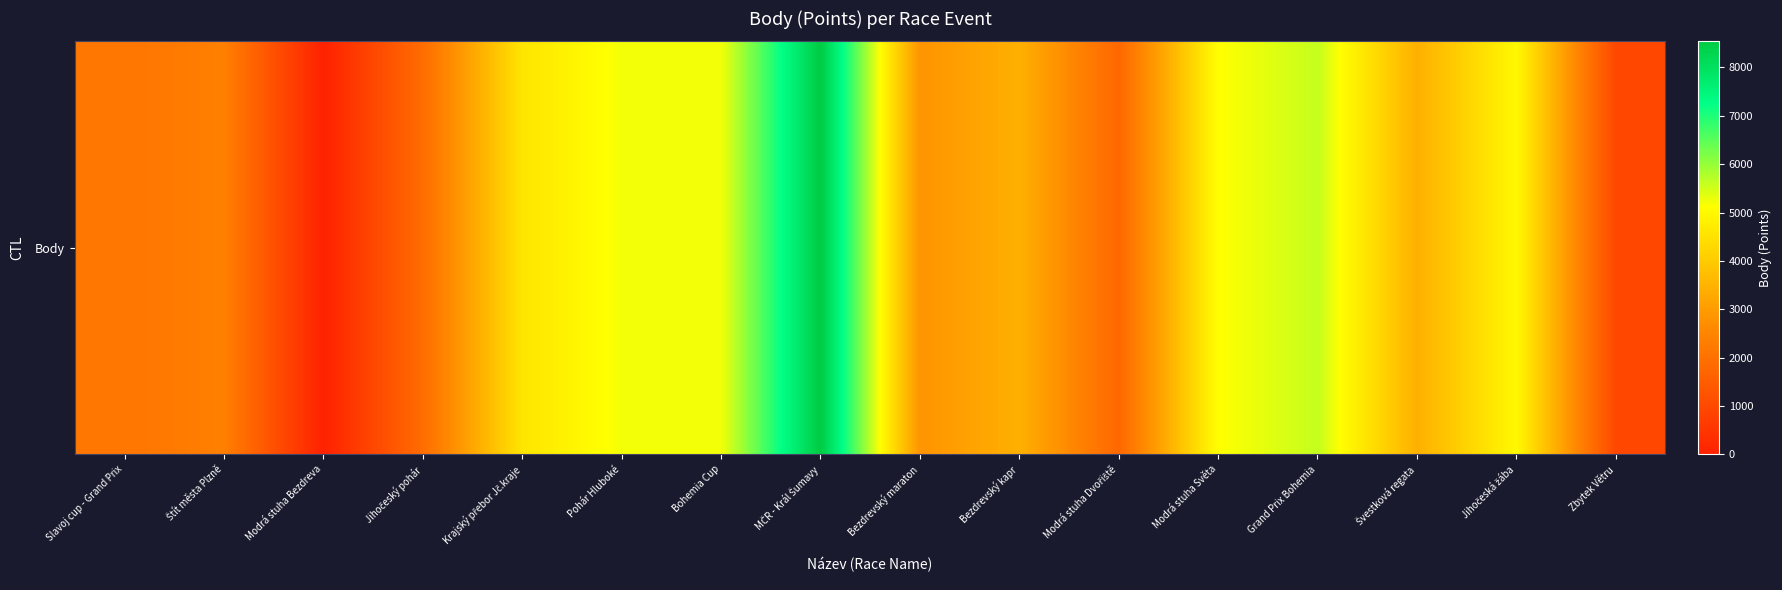

What is the difference between the maximum and minimum values?

8539